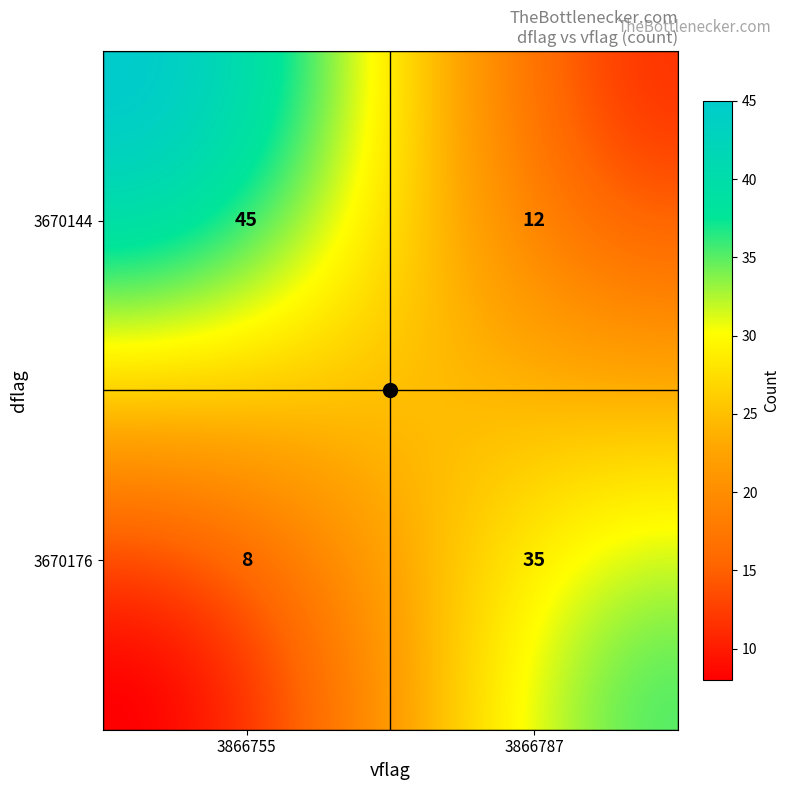

Rank the categories by value from highest to lowest.

3670144_3866755, 3670176_3866787, 3670144_3866787, 3670176_3866755